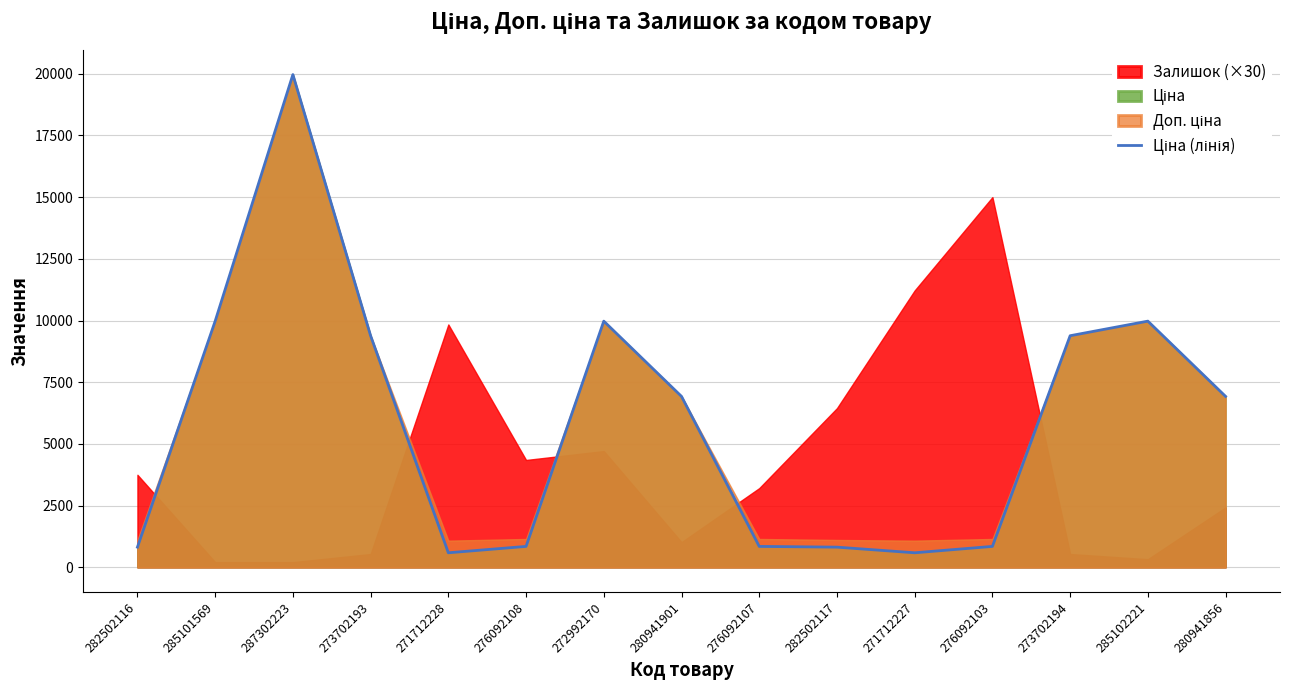

What is the change in value from 282502116 to 285101569?

+9156.5